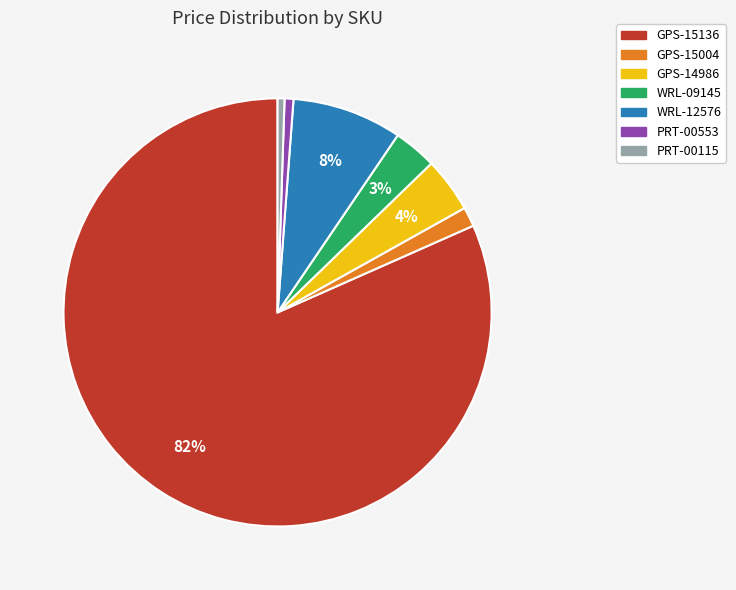

Between GPS-15136 and WRL-09145, which is larger?

GPS-15136